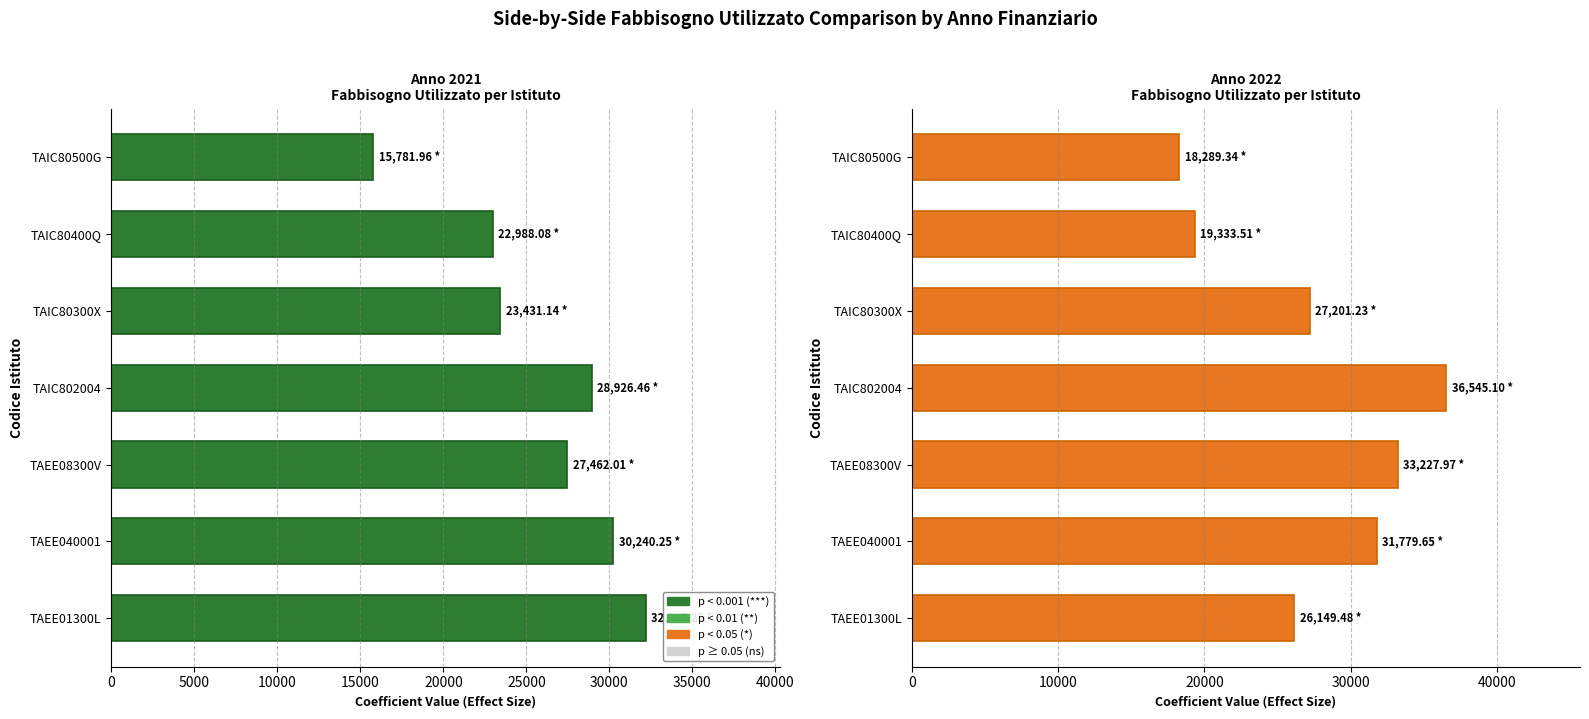

True or false: Fabbisogno Utilizzato 2021 has a value of 21768.3 at TAIC80500G.

False